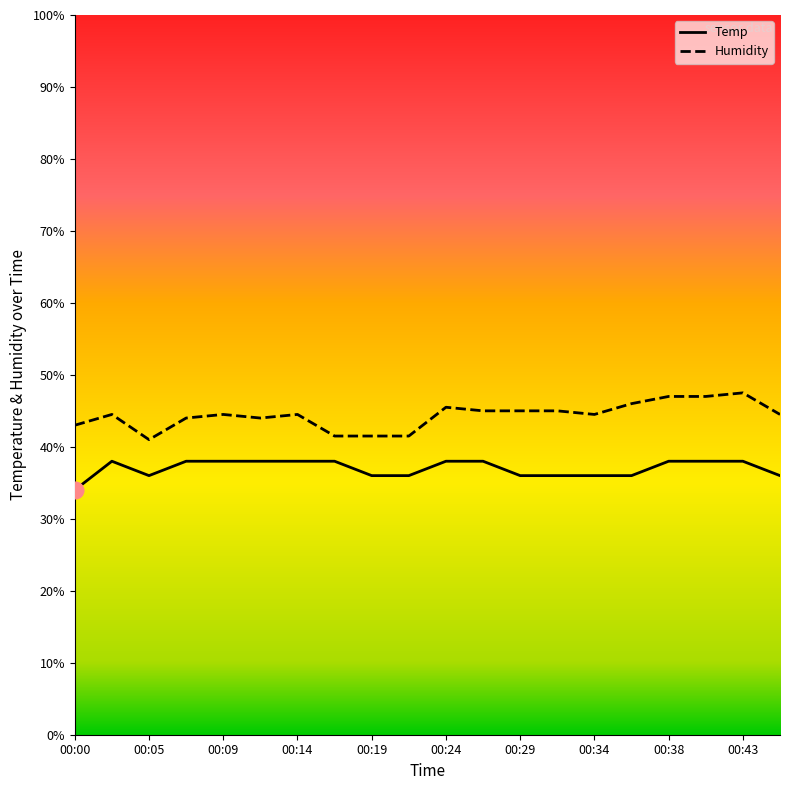

How many lines are shown in the chart?

2